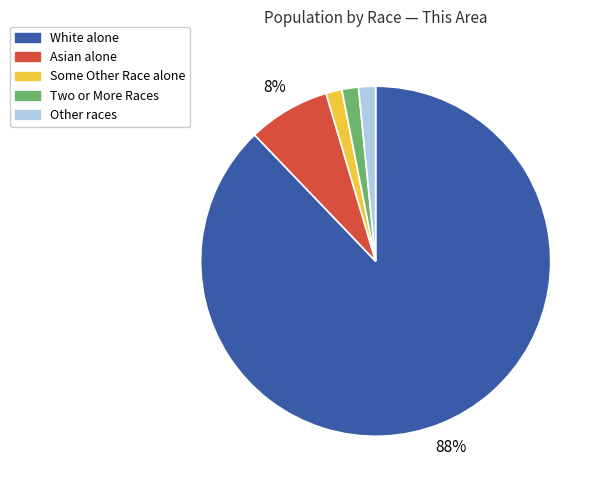

The Some Other Race alone slice represents 1% of the pie. True or false?

True